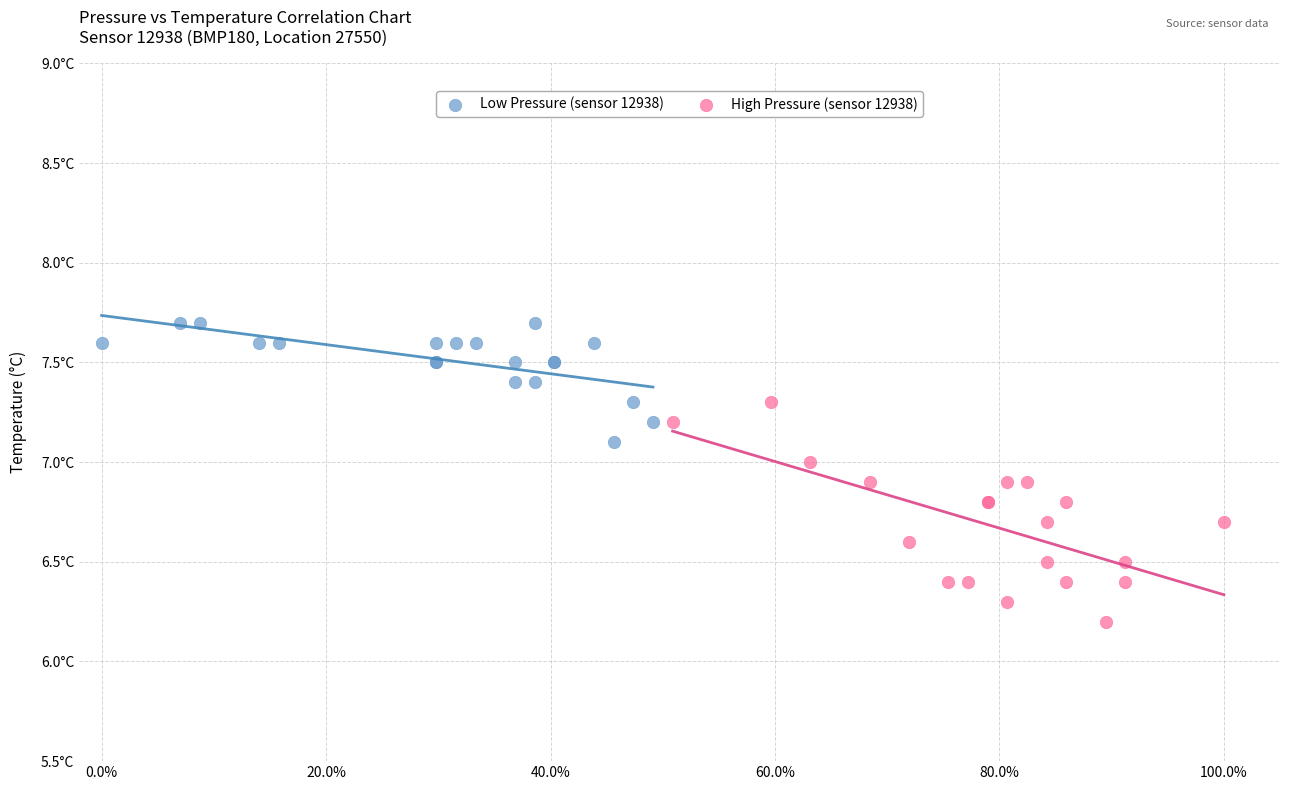

Which series contains the lowest Y value?

High Pressure (sensor 12938)